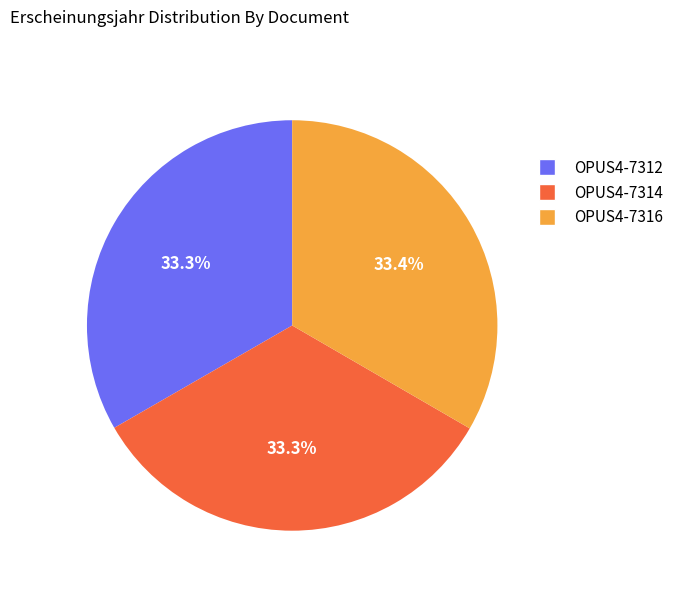

What is the ratio of the value at OPUS4-7316 to the value at OPUS4-7314?

1.0